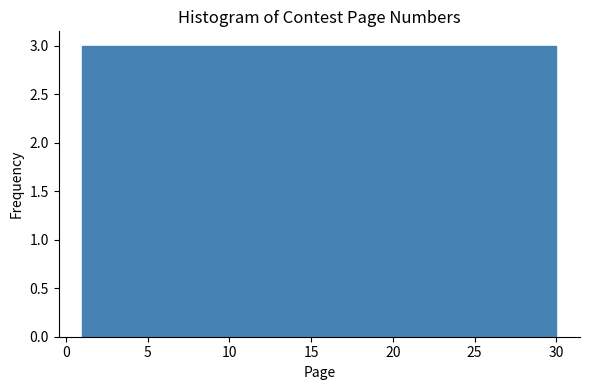

Reading left to right, list every bar in this chart as the range it spans on the x-axis followed by its height. Neither the bar edges nor the heights are printed on the chart, so give them approximately, as read against the axes.

1.0 to 3.9: 3
3.9 to 6.8: 3
6.8 to 9.7: 3
9.7 to 12.6: 3
12.6 to 15.5: 3
15.5 to 18.4: 3
18.4 to 21.3: 3
21.3 to 24.2: 3
24.2 to 27.1: 3
27.1 to 30.0: 3